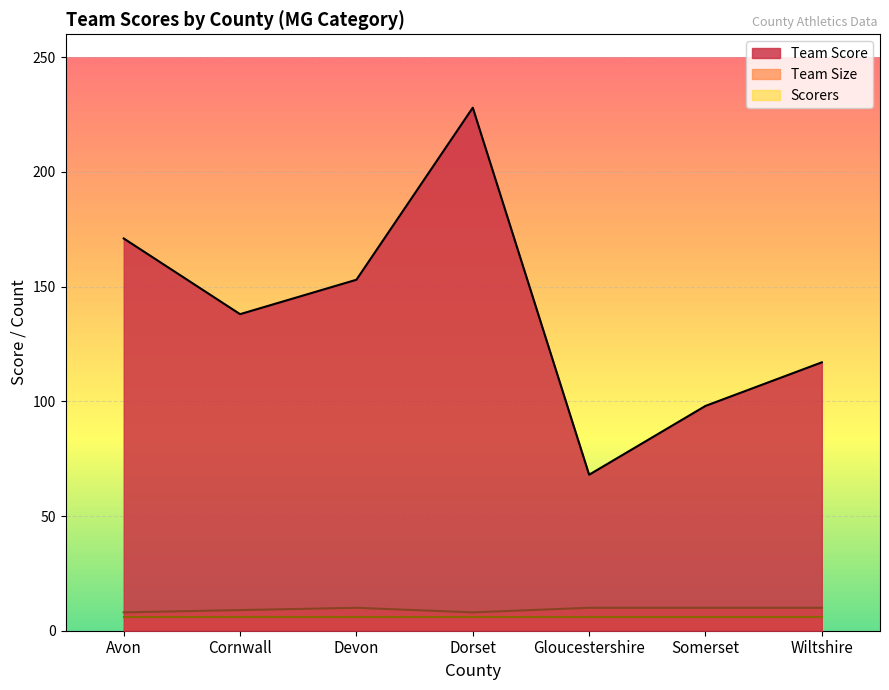

How many lines are shown in the chart?

3